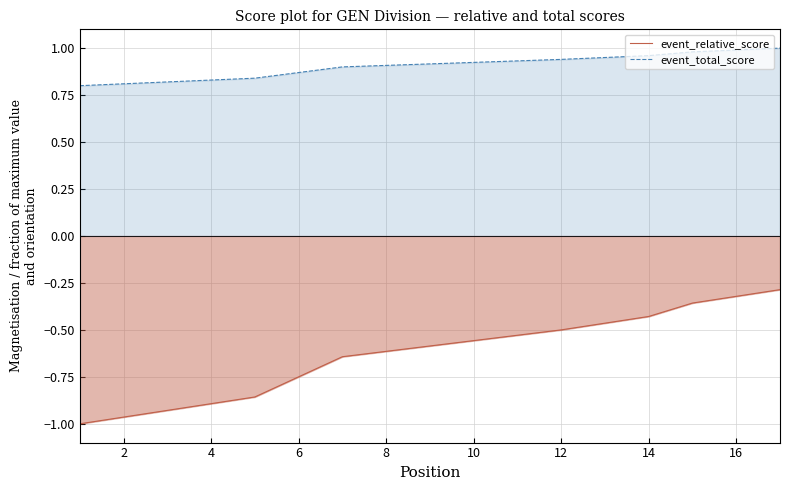

Count the number of categories in the chart.

18